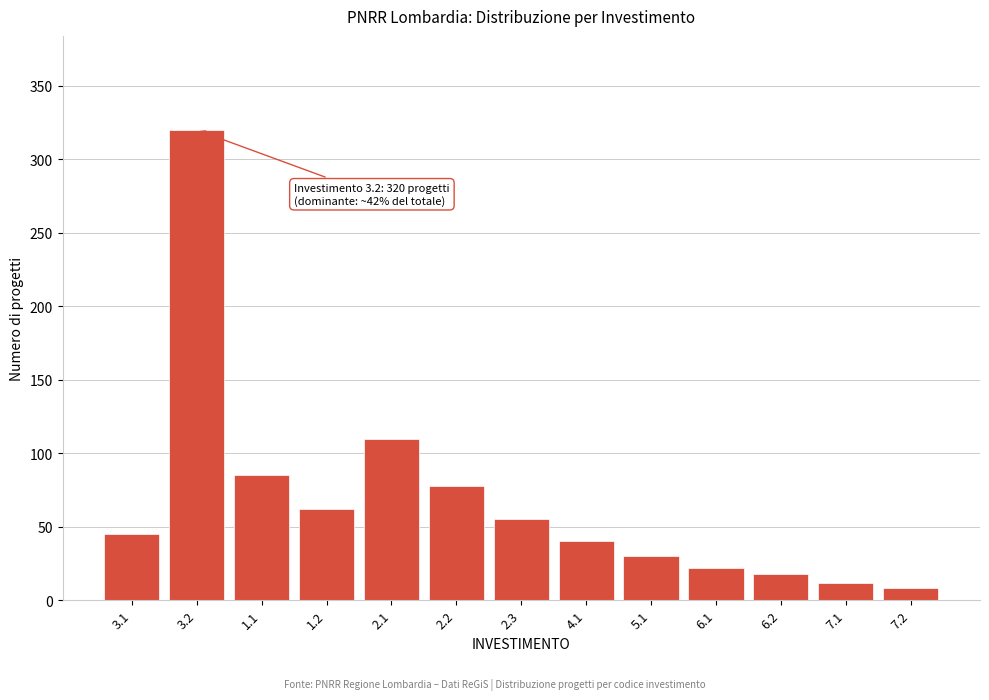

Reading left to right, transcribe all the data shown in this chart.

3.1=45	3.2=320	1.1=85	1.2=62	2.1=110	2.2=78	2.3=55	4.1=40	5.1=30	6.1=22	6.2=18	7.1=12	7.2=8